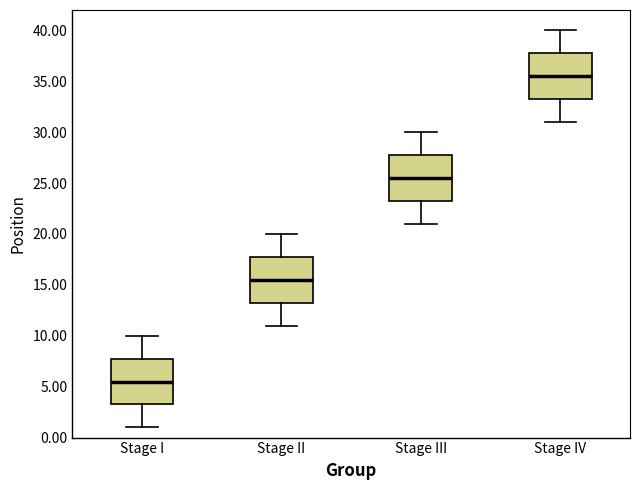

Reading left to right, transcribe this box plot: for each box, give where its median line is, the range the box spans, and where its two whiskers end, as read against the y-axis. The values are not printed on the chart, so give them approximately, as read against the axis.

Stage I: median 5.5, box 3.5 to 8.0, whiskers 1.0 to 10.0
Stage II: median 15.5, box 13.5 to 18.0, whiskers 11.0 to 20.0
Stage III: median 25.5, box 23.5 to 28.0, whiskers 21.0 to 30.0
Stage IV: median 35.5, box 33.5 to 38.0, whiskers 31.0 to 40.0